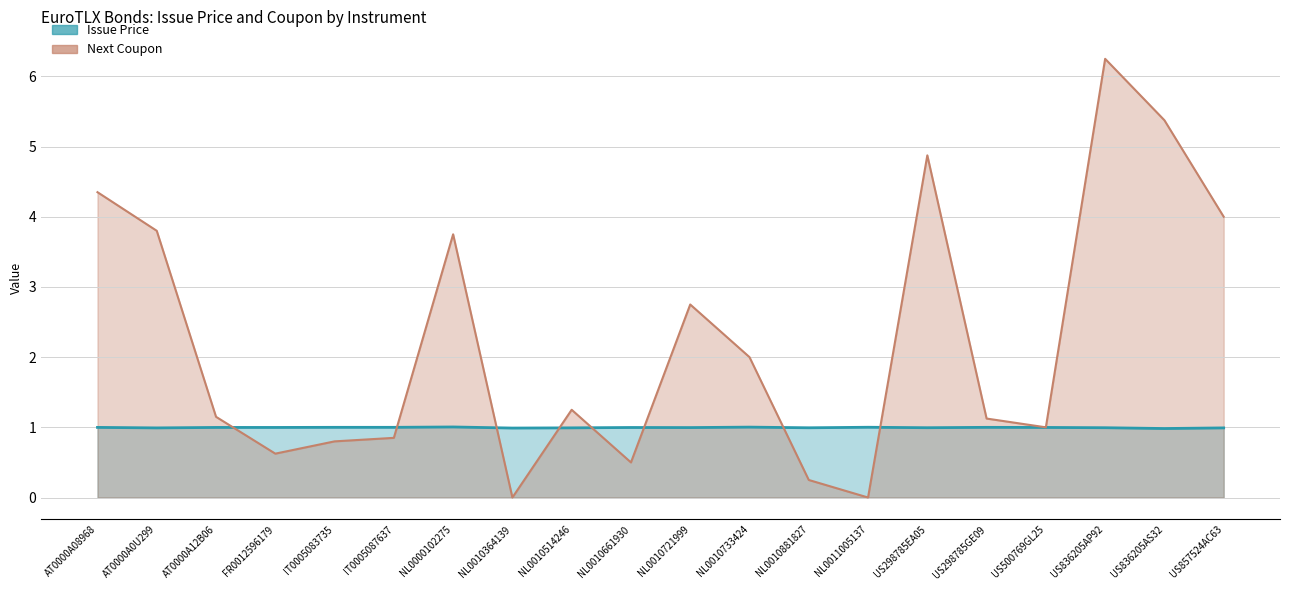

At which label does Next Coupon reach its minimum?

NL0010364139